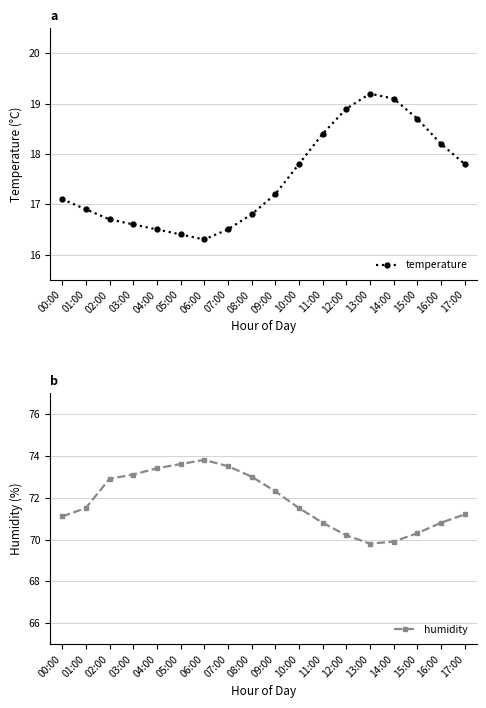

What is the sum of all humidity values?

1292.7